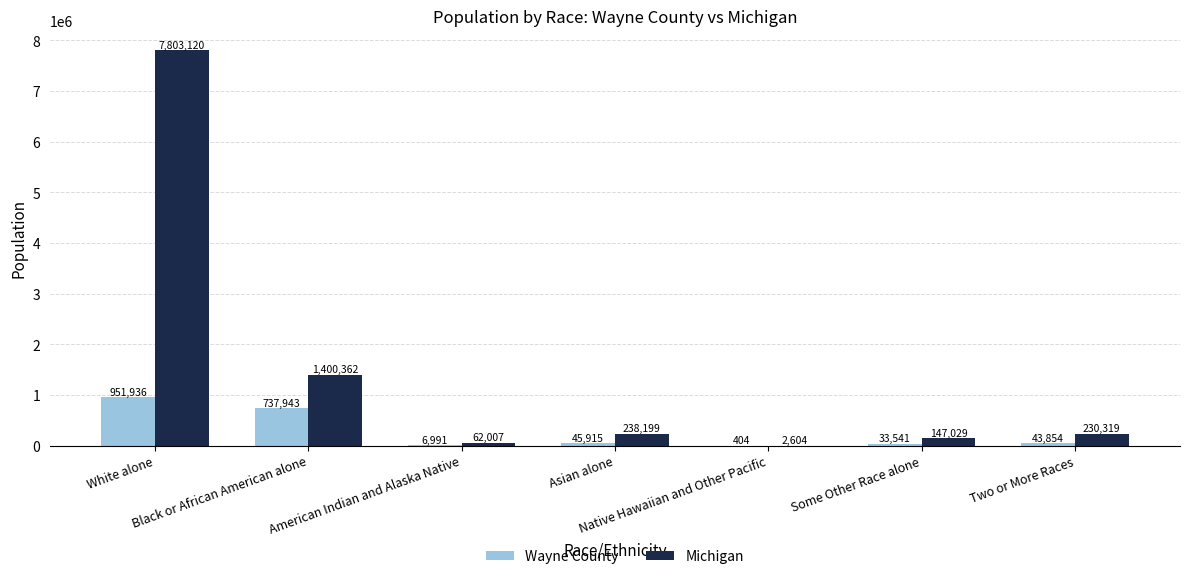

How many groups of bars are there?

7